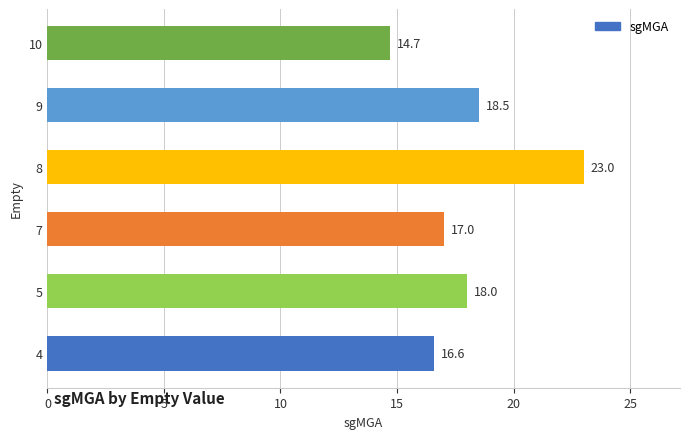

What is the ratio of the value at 7 to the value at 4?

1.0